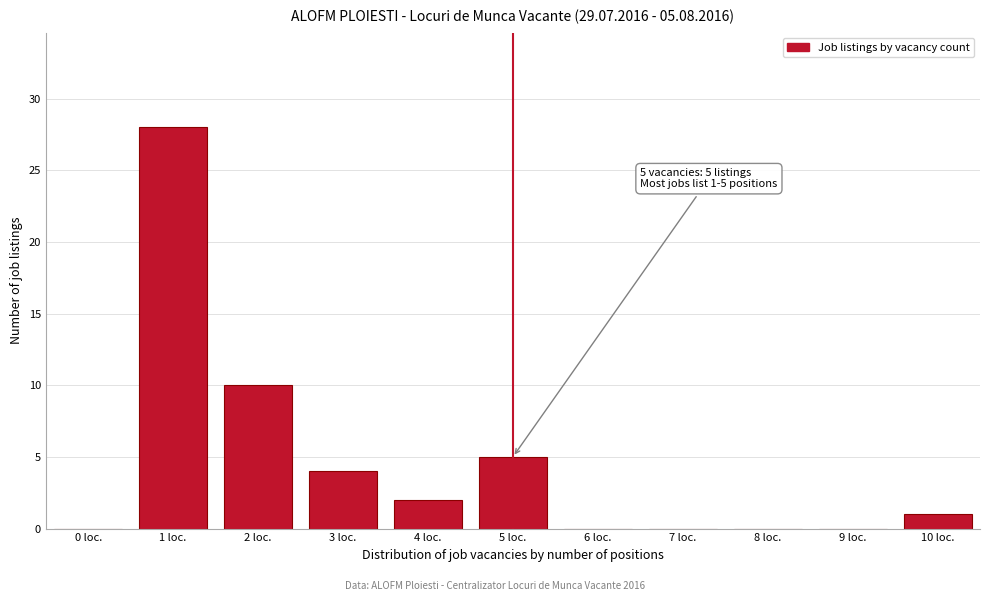

Reading left to right, extract all data points from this chart.

0 loc.=0	1 loc.=28	2 loc.=10	3 loc.=4	4 loc.=2	5 loc.=5	6 loc.=0	7 loc.=0	8 loc.=0	9 loc.=0	10 loc.=1